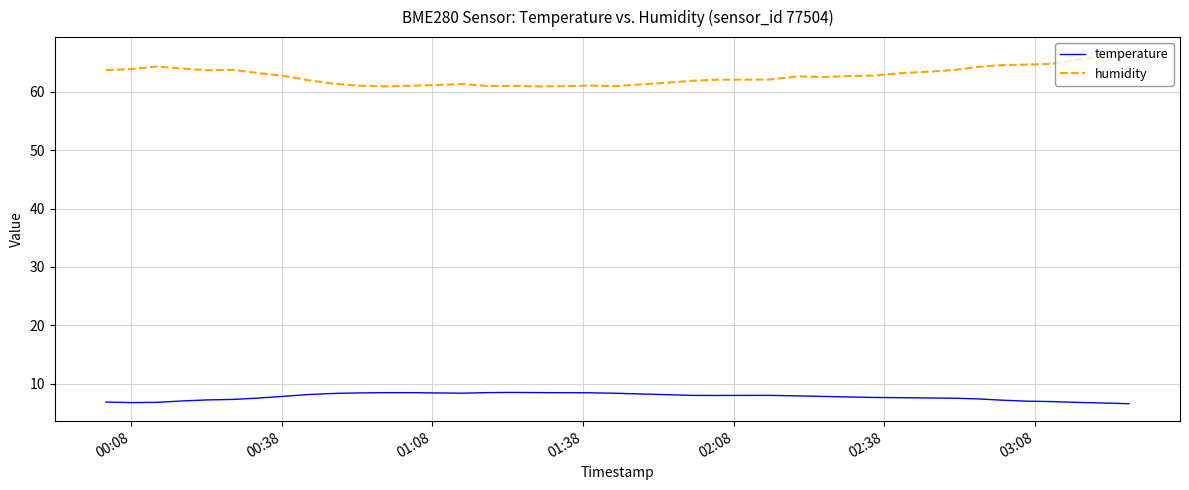

What is the greatest value displayed?

66.4